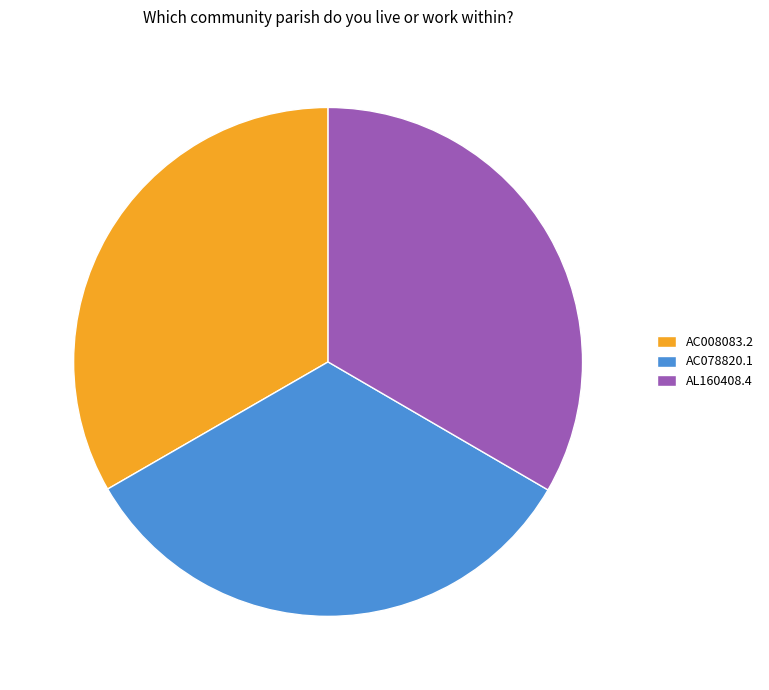

Count the number of slices in the pie.

3